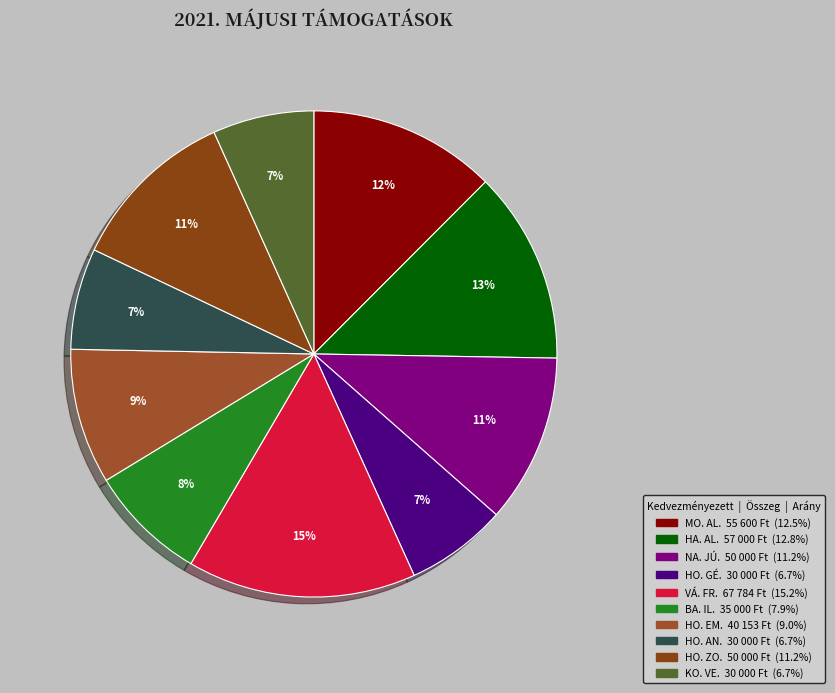

To the nearest percent, what portion does HO. AN. represent?

7%